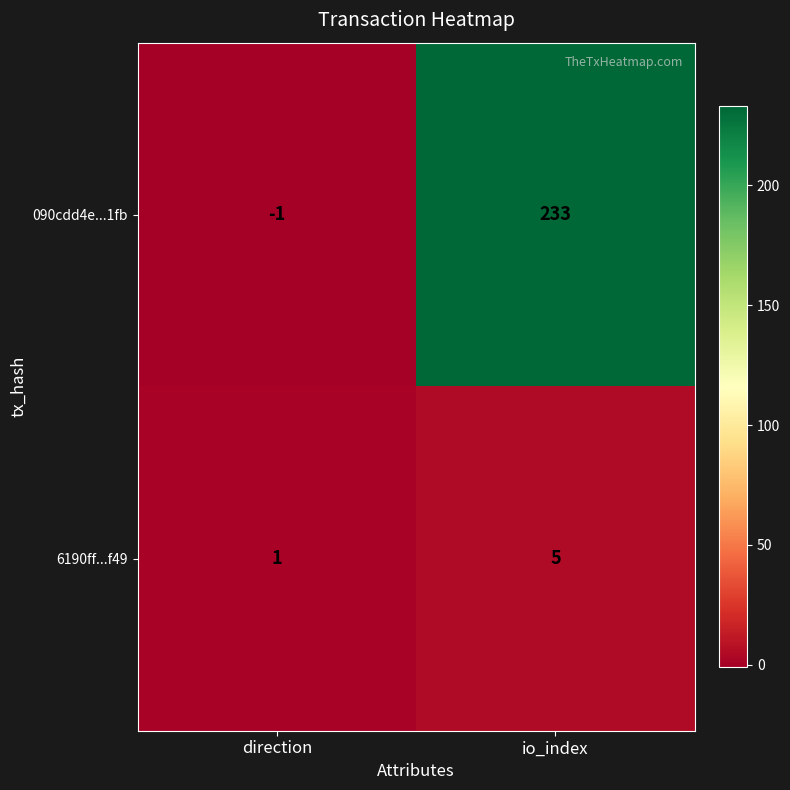

Between direction and io_index, which series saw the biggest shift?

090cdd4e...1fb